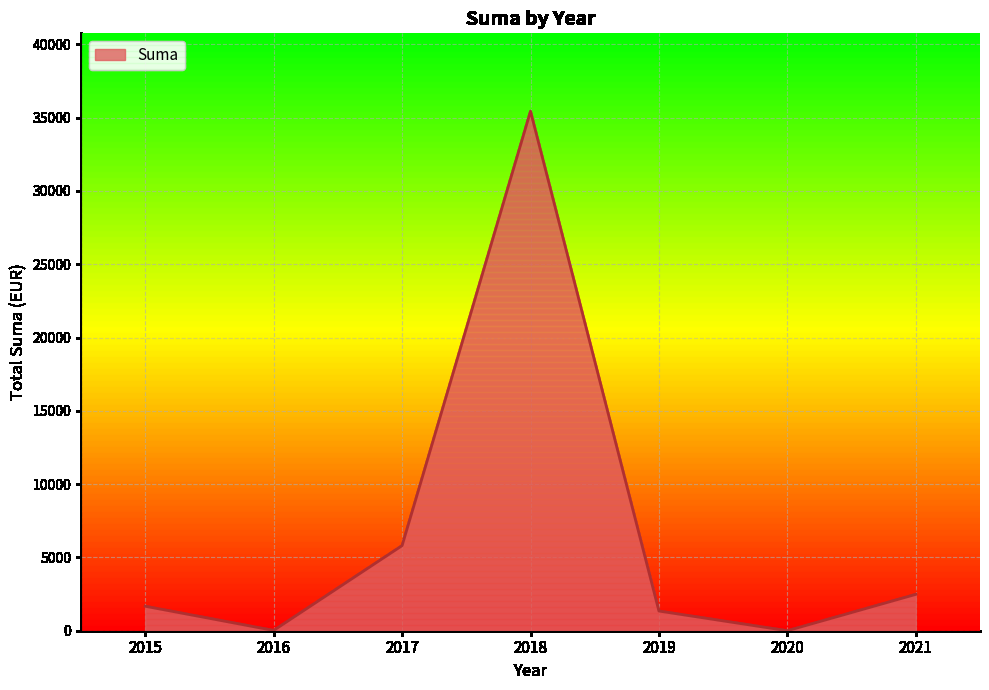

Does the chart have visible grid lines?

Yes